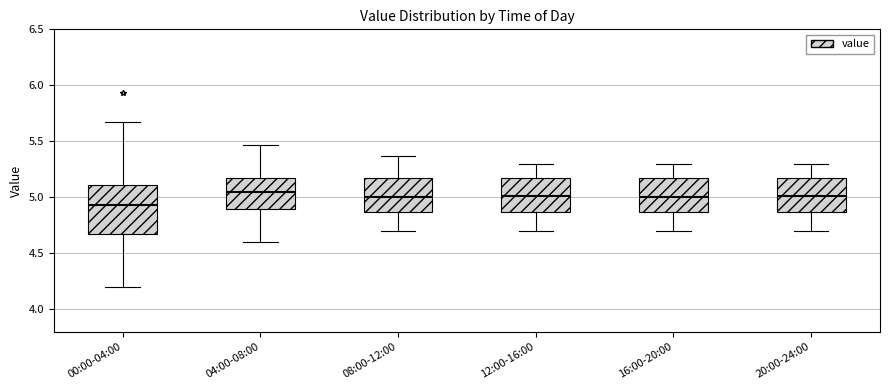

Reading left to right, transcribe this box plot: for each box, give where its median line is, the range the box spans, and where its two whiskers end, as read against the y-axis. The values are not printed on the chart, so give them approximately, as read against the axis.

00:00-04:00: median 4.95, box 4.70 to 5.10, whiskers 4.20 to 5.65
04:00-08:00: median 5.05, box 4.90 to 5.20, whiskers 4.60 to 5.45
08:00-12:00: median 5.00, box 4.85 to 5.15, whiskers 4.70 to 5.35
12:00-16:00: median 5.00, box 4.85 to 5.15, whiskers 4.70 to 5.30
16:00-20:00: median 5.00, box 4.85 to 5.15, whiskers 4.70 to 5.30
20:00-24:00: median 5.00, box 4.85 to 5.15, whiskers 4.70 to 5.30